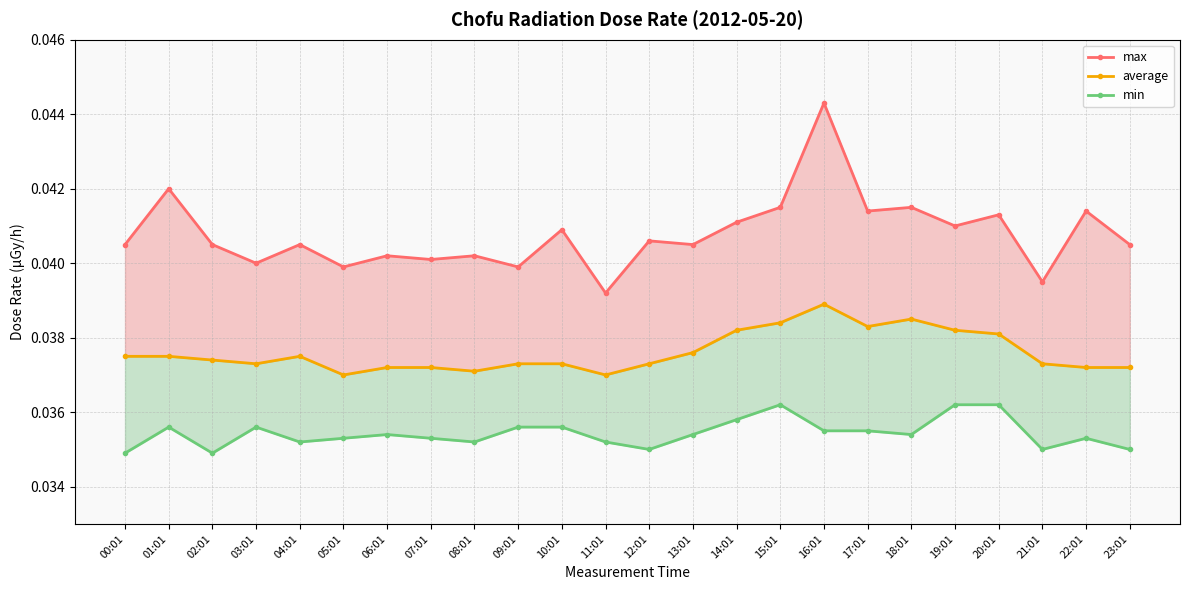

At which category does max reach its first local peak?

01:01